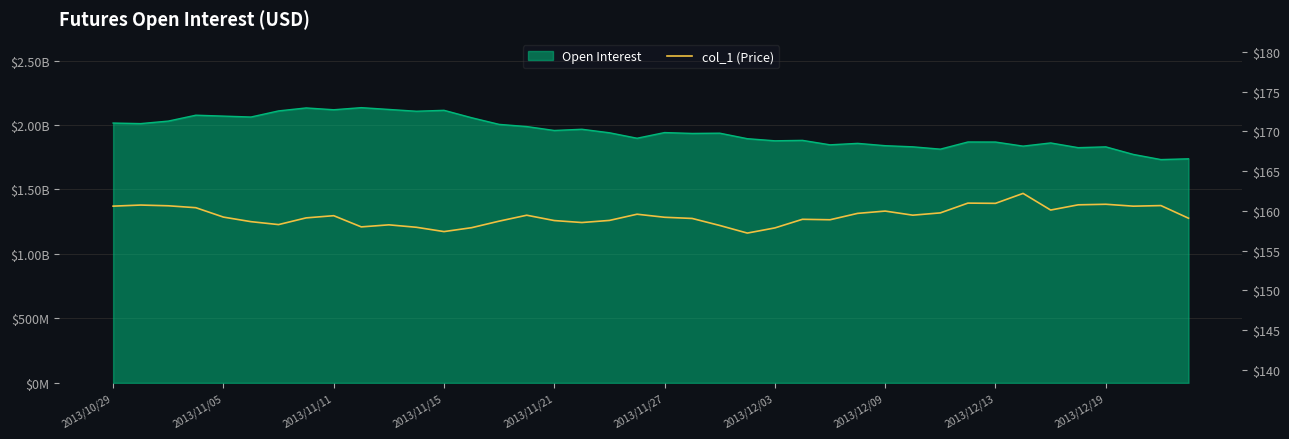

What is the greatest value displayed?

162.2